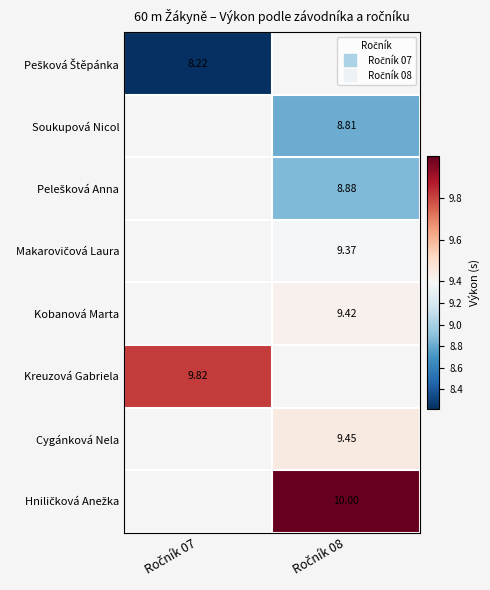

At how many categories does at least one series exceed 9?

2